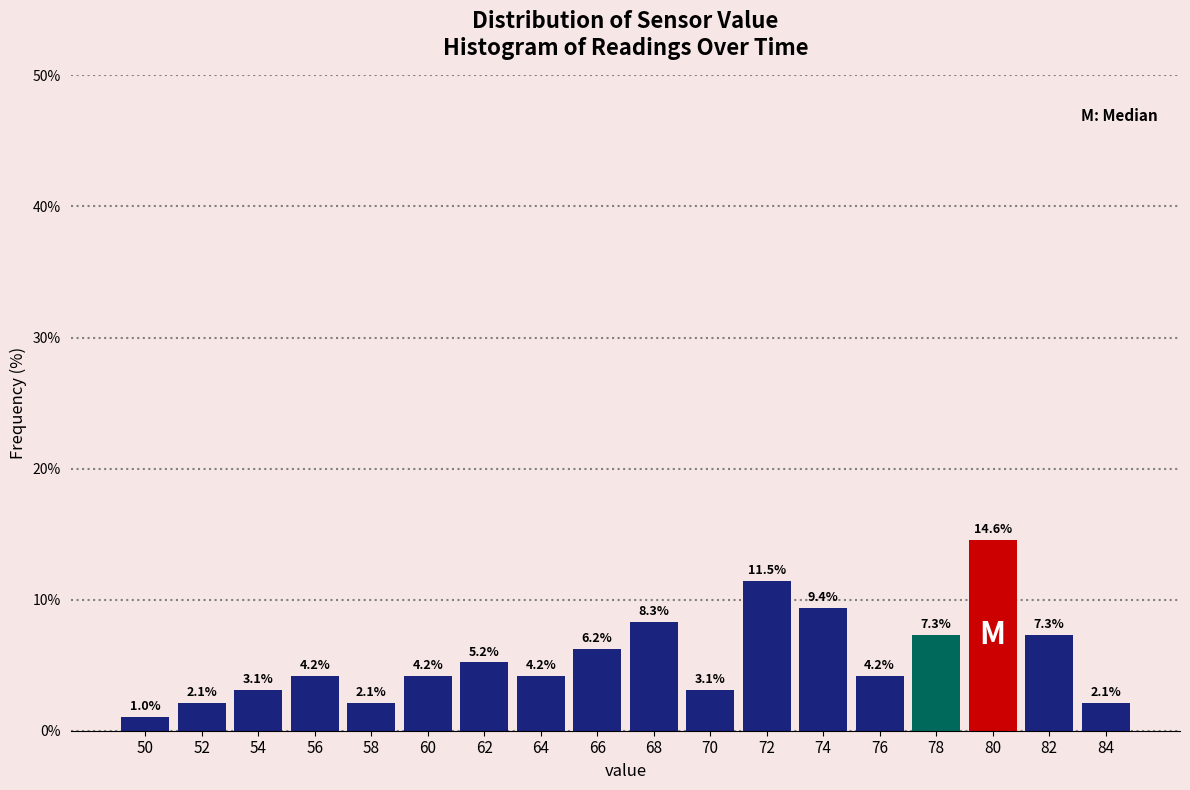

What is the difference between the maximum and second lowest values?

12.5